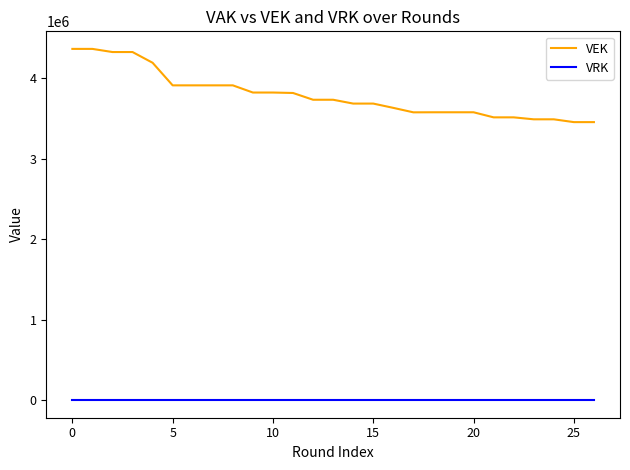

What is the minimum value for VEK?

3452253